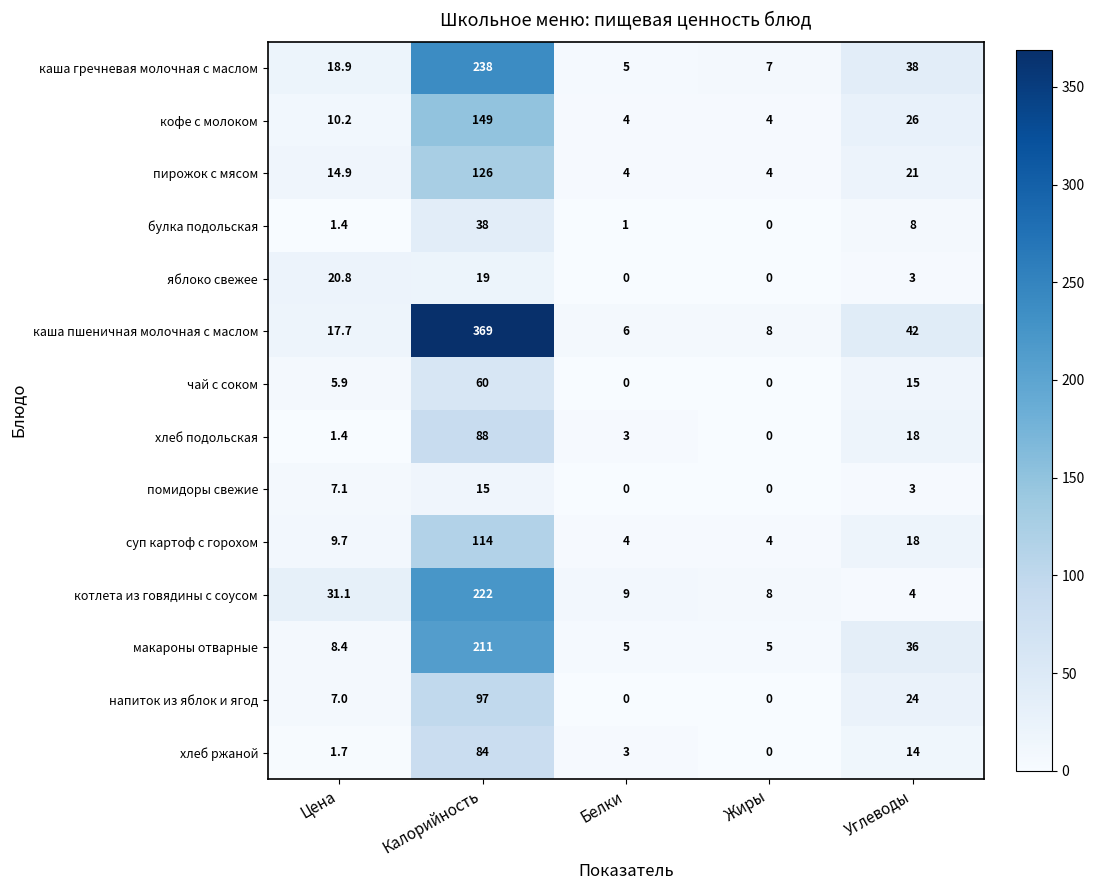

What is the total value across all series at Цена?

156.2